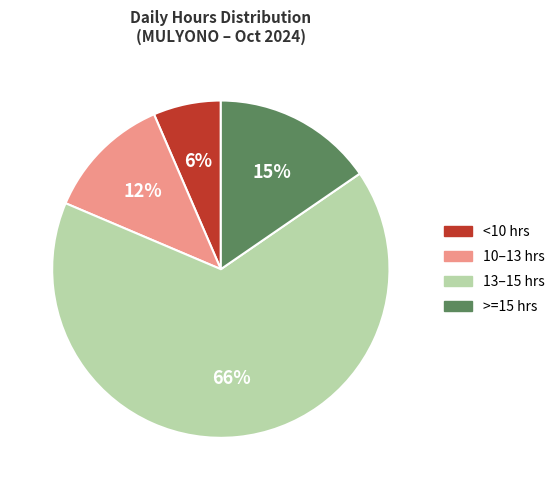

Is there any slice that represents more than half of the pie?

Yes